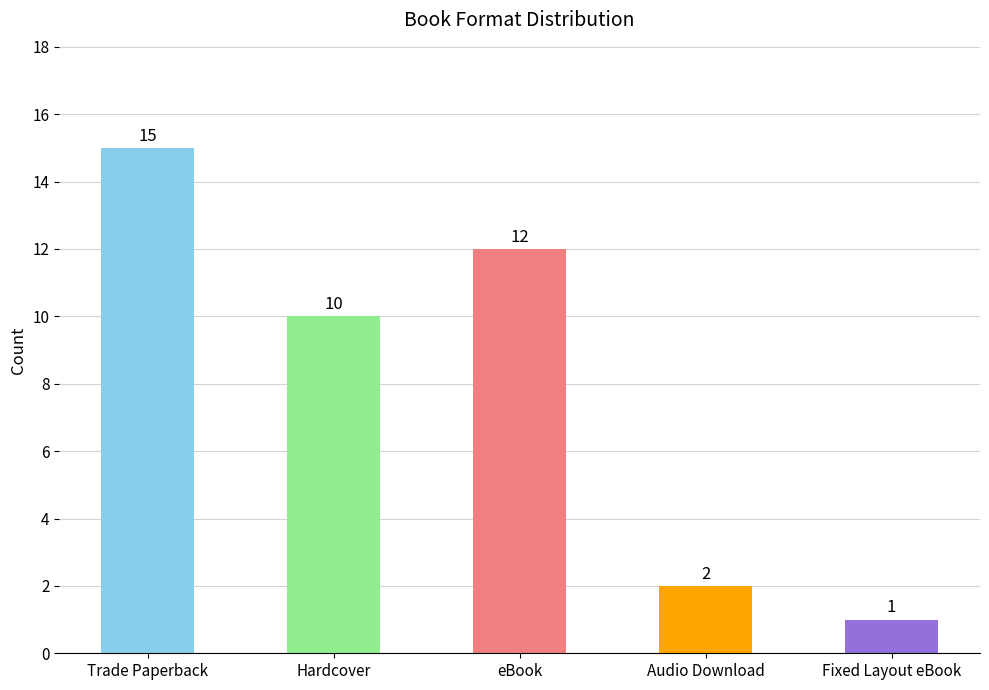

How many bars are there in total?

5